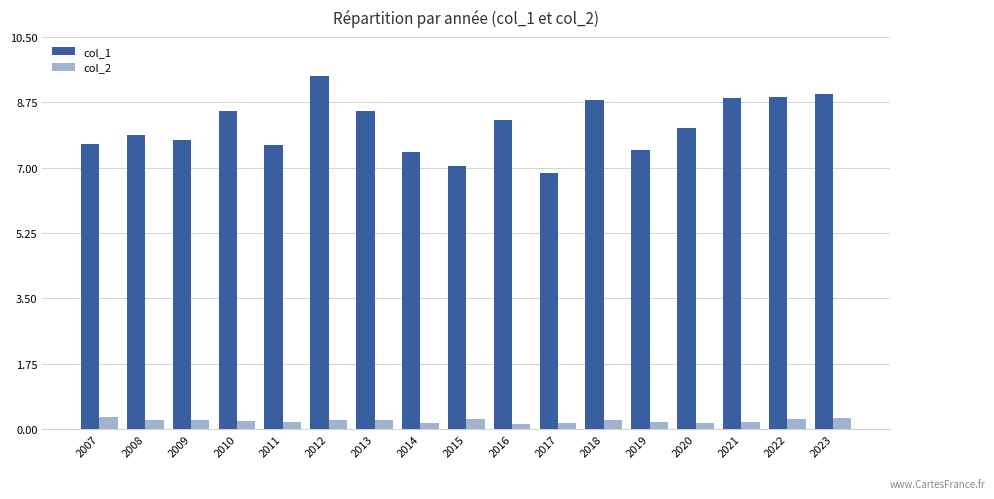

Is it true that col_1 equals 7.6 at 2011?

True